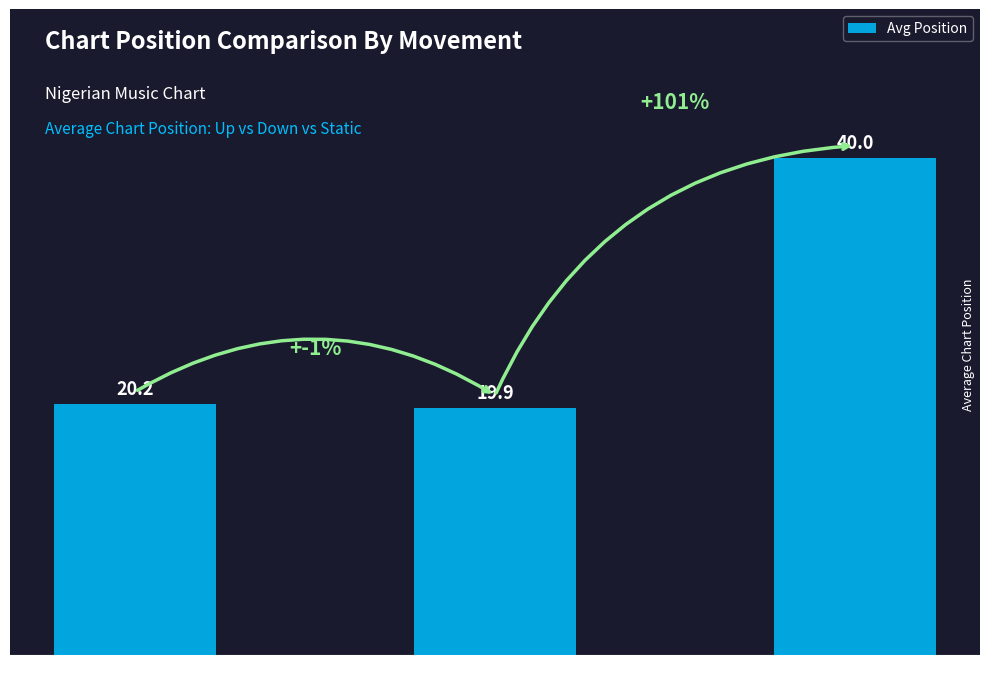

Rank the categories by value from highest to lowest.

-, up, down